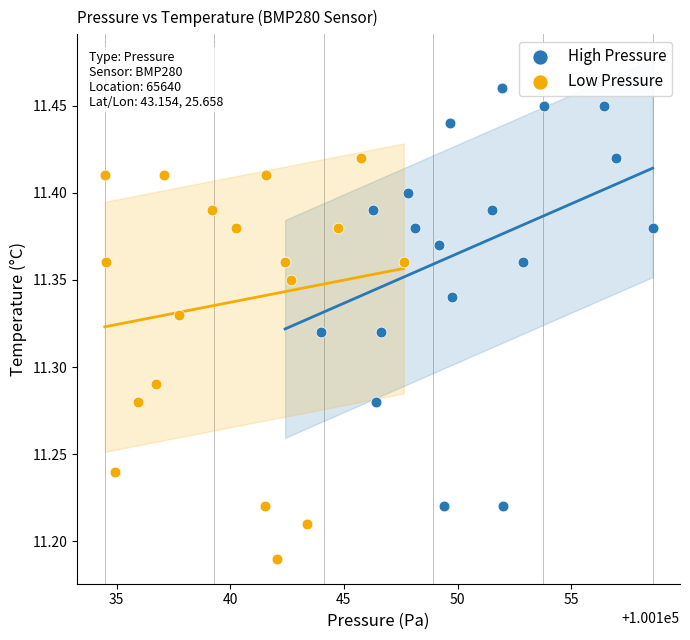

Which series has the largest Y range (max minus min)?

High Pressure